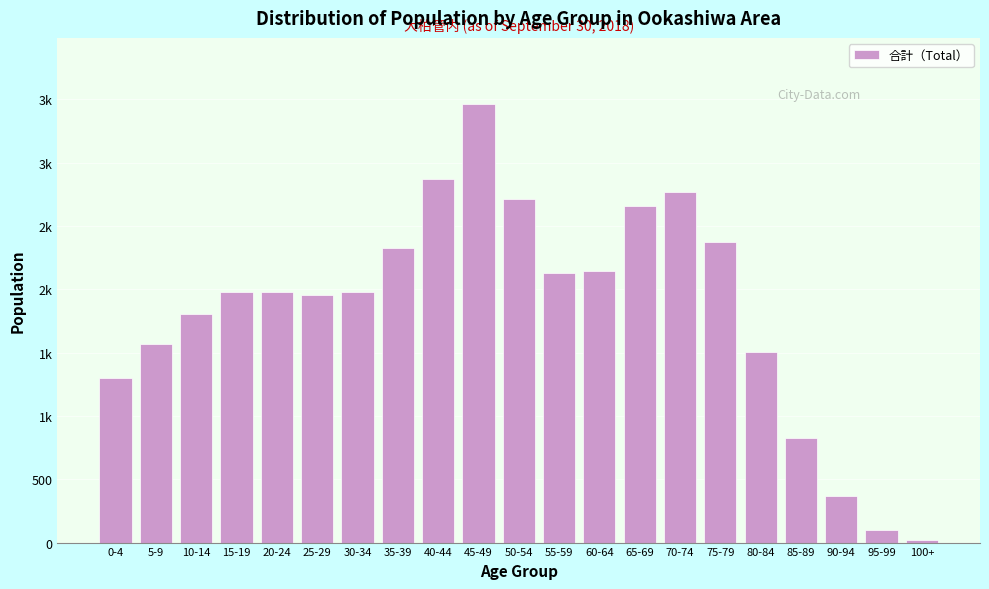

Are the bars horizontal?

No